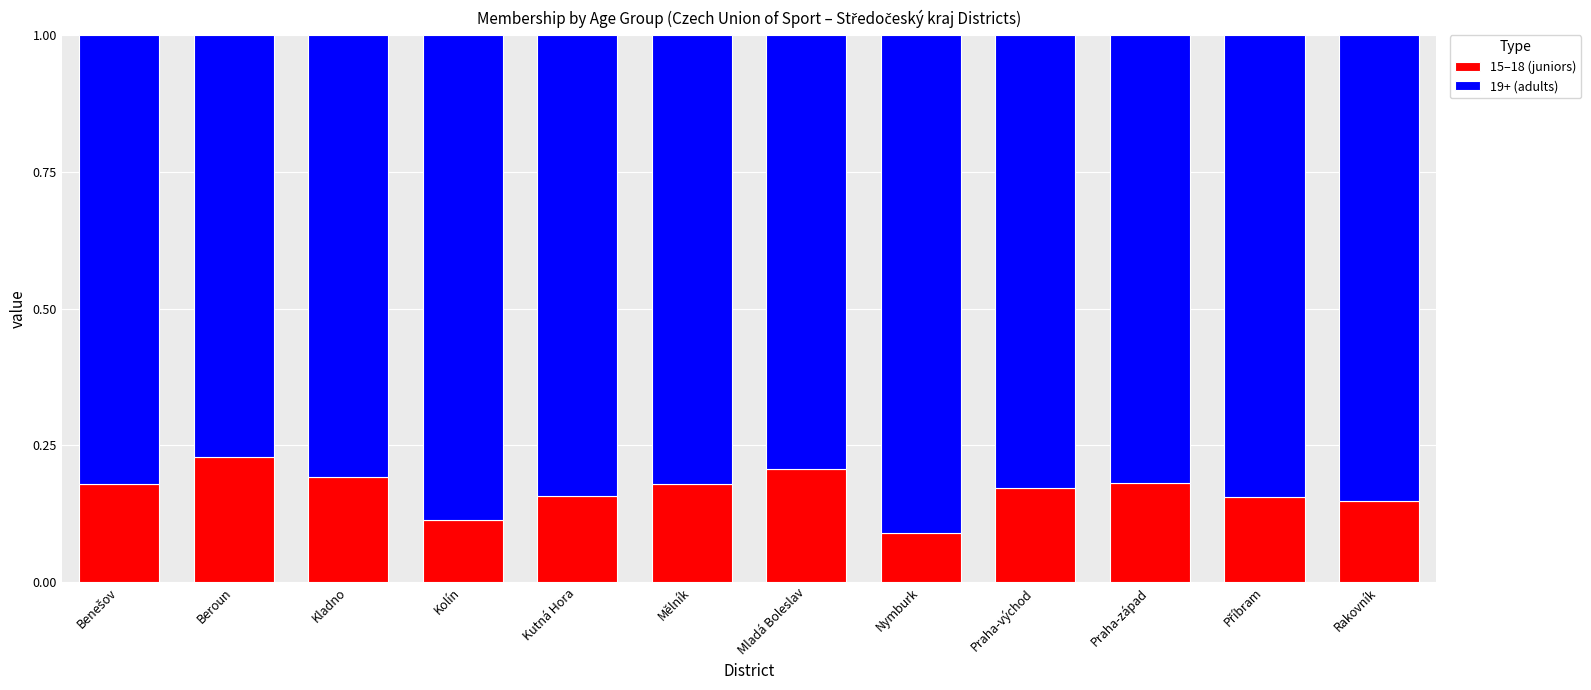

What is the sum of all 15–18 (juniors) values?

2.0